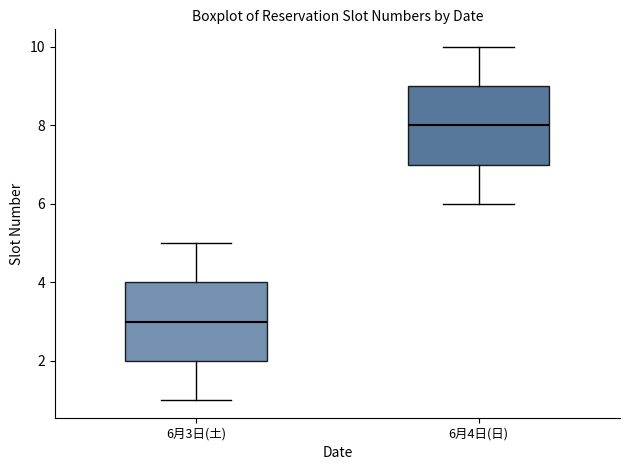

Reading left to right, transcribe this box plot: for each box, give where its median line is, the range the box spans, and where its two whiskers end, as read against the y-axis. The values are not printed on the chart, so give them approximately, as read against the axis.

6月3日(土): median 3, box 2 to 4, whiskers 1 to 5
6月4日(日): median 8, box 7 to 9, whiskers 6 to 10